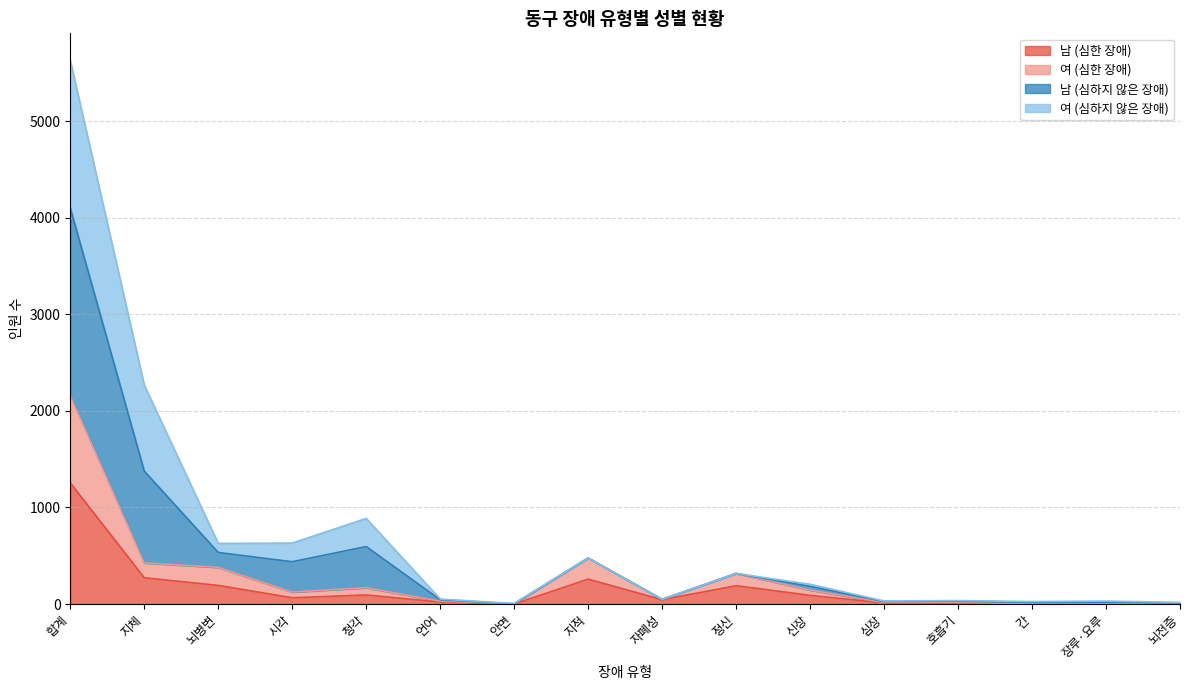

At which label does 남 (심한 장애) reach its peak?

합계